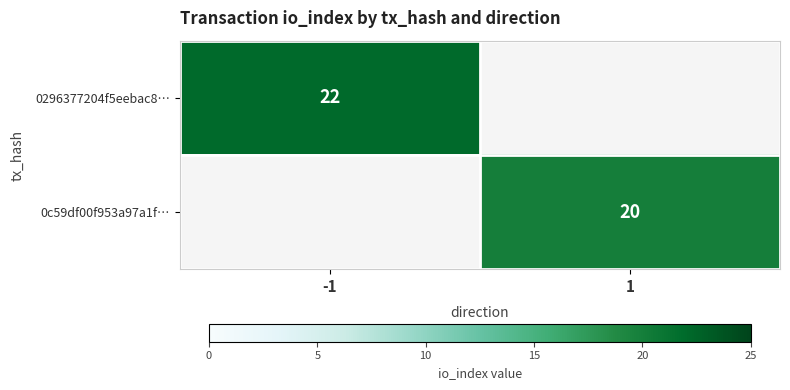

Which category has the lowest value across all series?

1